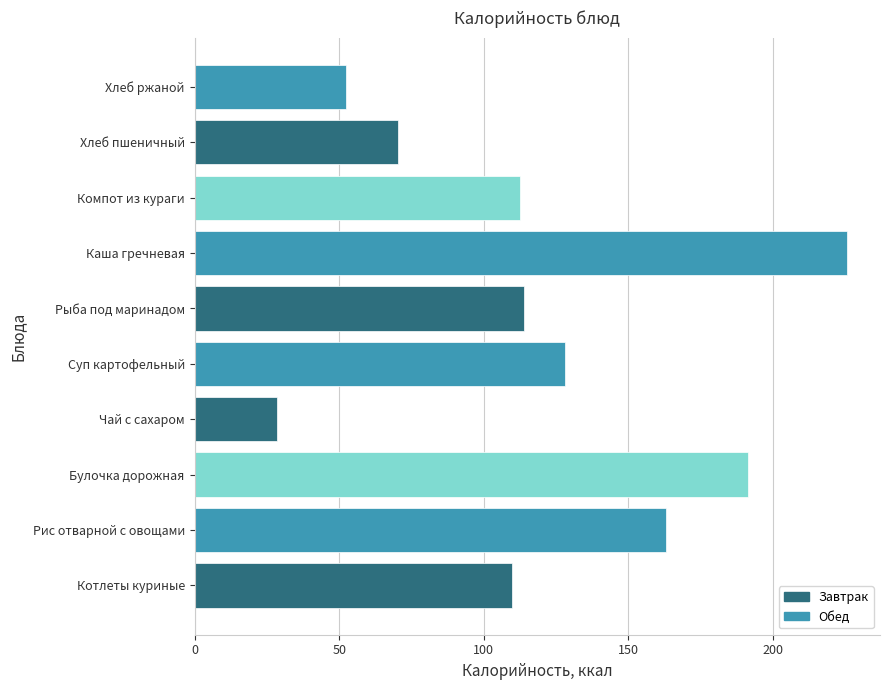

Read the value at Компот из кураги.

112.4